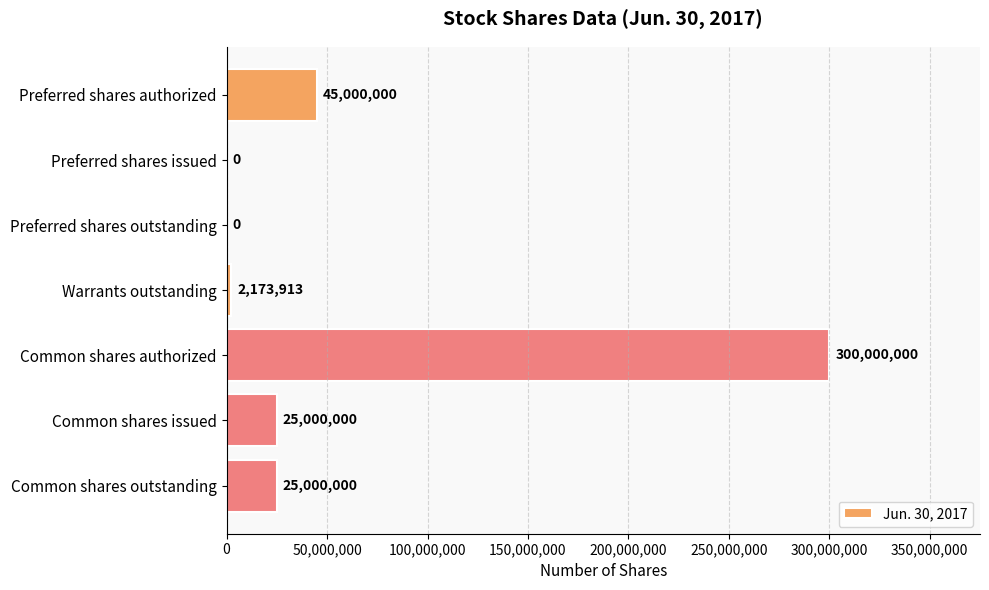

Which category has the highest value across all series?

Common shares authorized